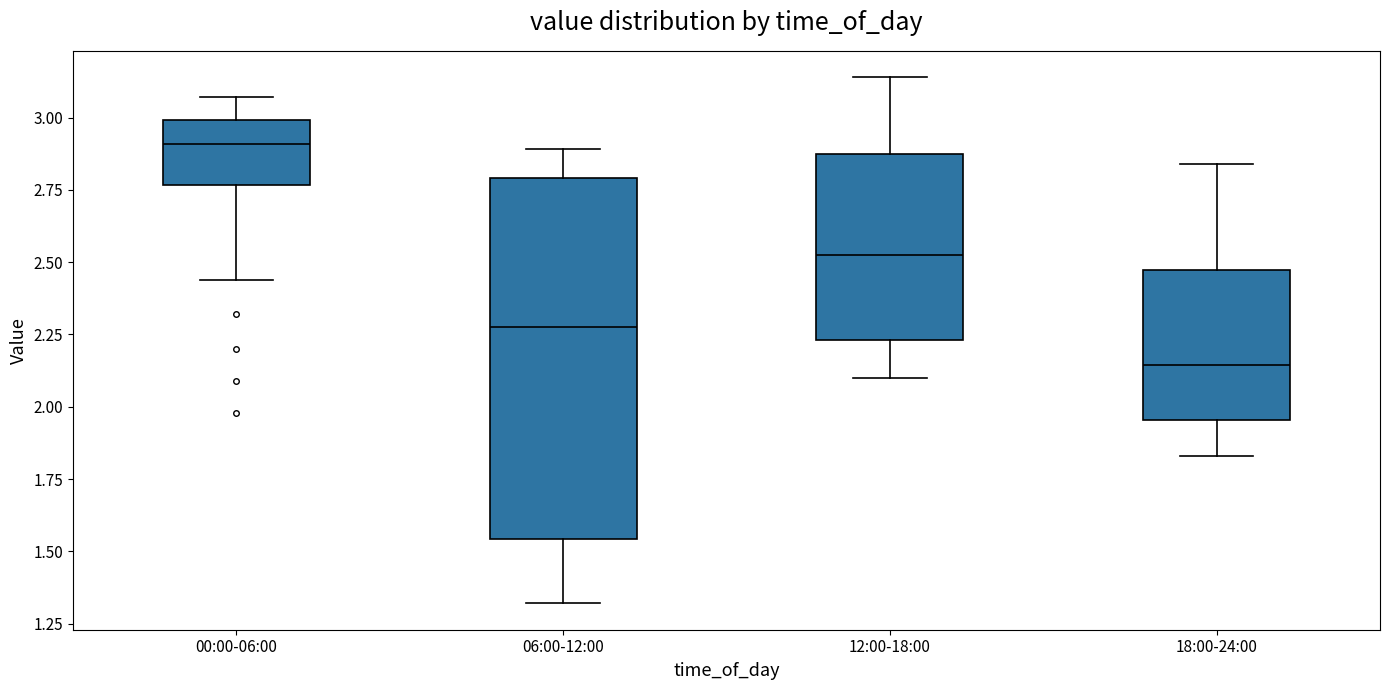

Reading left to right, transcribe this box plot: for each box, give where its median line is, the range the box spans, and where its two whiskers end, as read against the y-axis. The values are not printed on the chart, so give them approximately, as read against the axis.

00:00-06:00: median 2.90, box 2.75 to 3.00, whiskers 2.45 to 3.05
06:00-12:00: median 2.30, box 1.55 to 2.80, whiskers 1.30 to 2.90
12:00-18:00: median 2.55, box 2.25 to 2.85, whiskers 2.10 to 3.15
18:00-24:00: median 2.15, box 1.95 to 2.45, whiskers 1.85 to 2.85